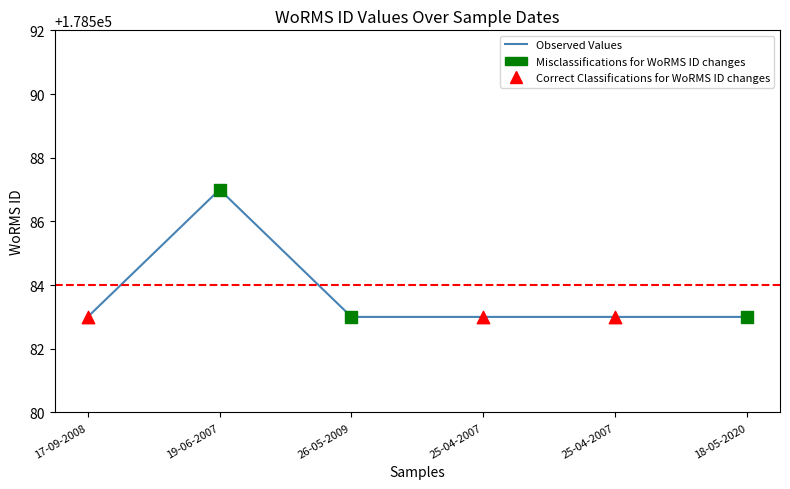

What is the ratio of the value at 19-06-2007 to the value at 18-05-2020?

1.0